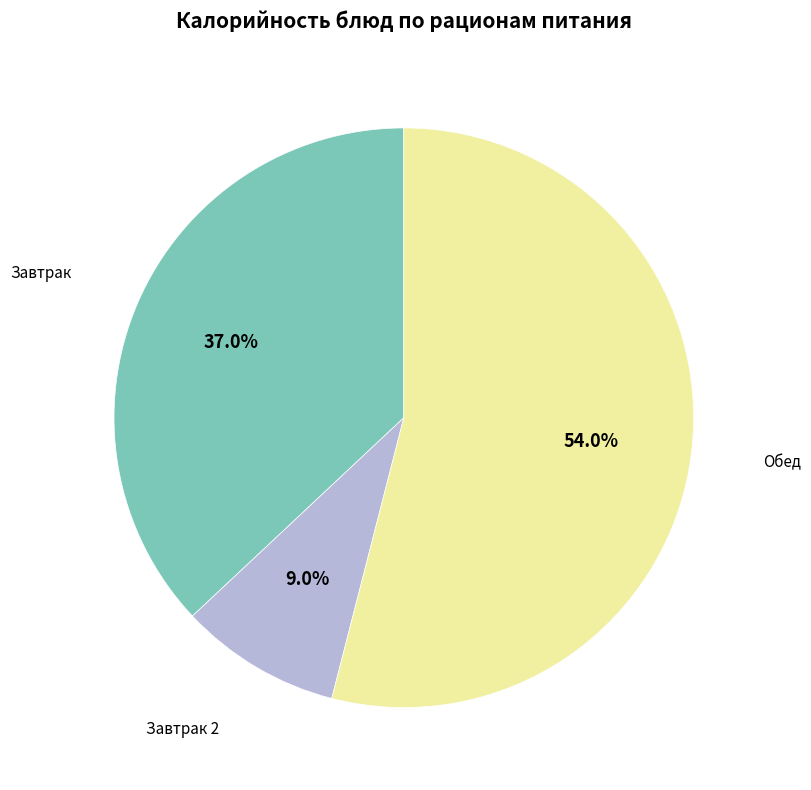

Combined, what portion of the pie is Обед and Завтрак 2?

63.0%